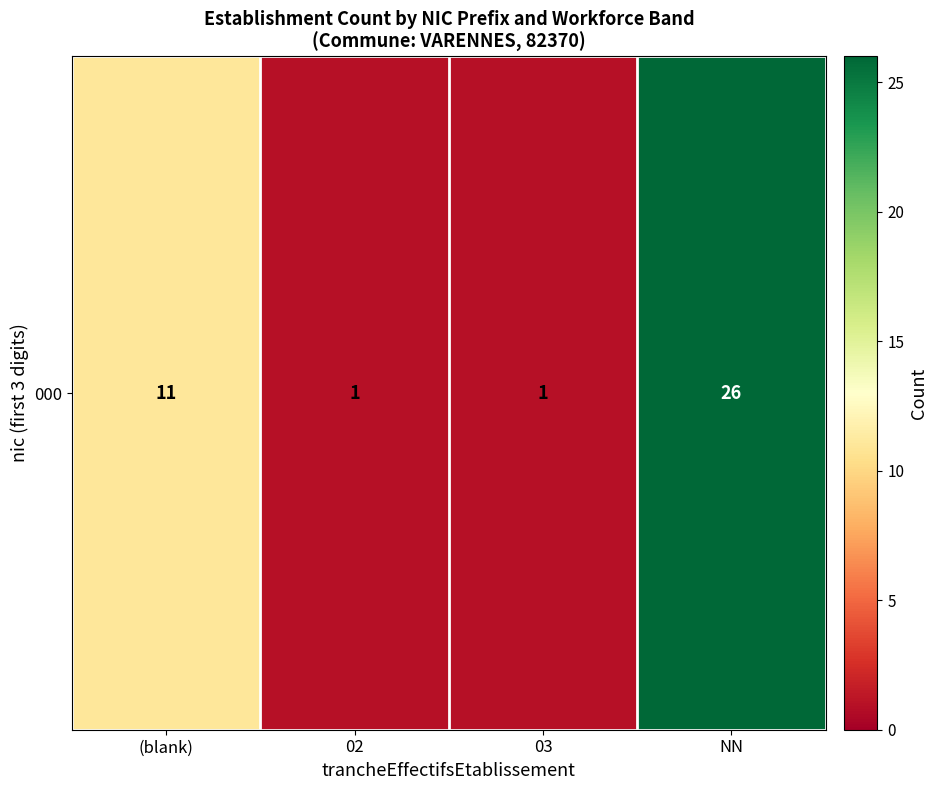

Which category has the lowest value across all series?

02